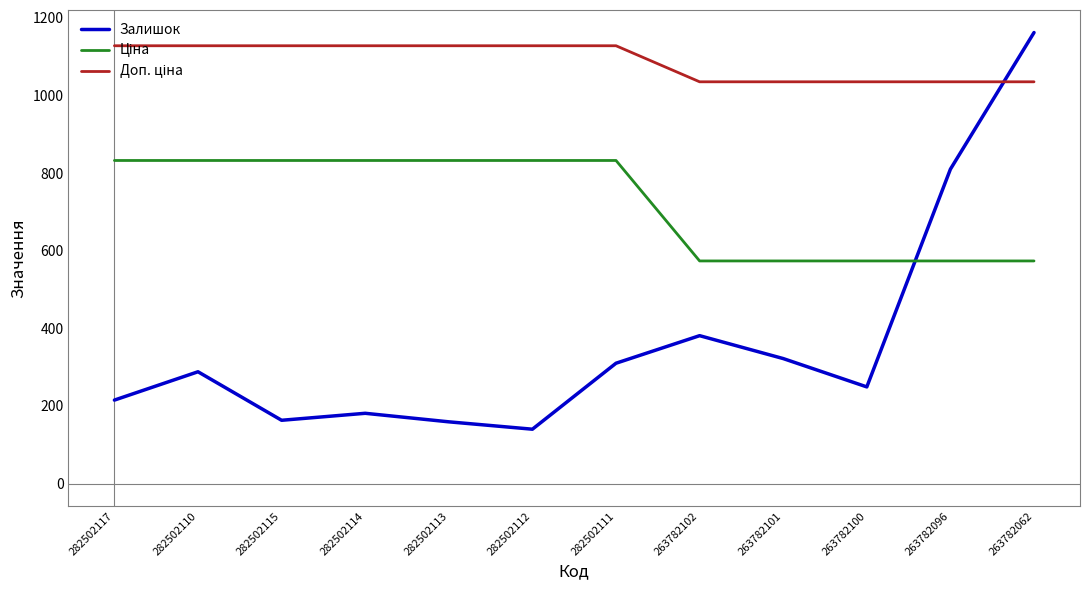

What value does the Залишок series have at 263782101?

322.0